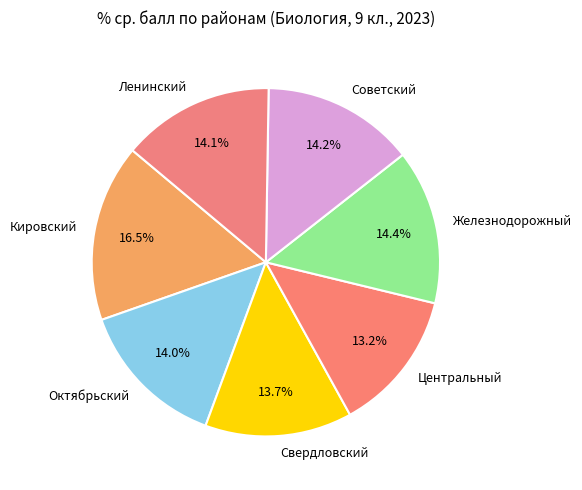

Which slice is the largest?

Кировский